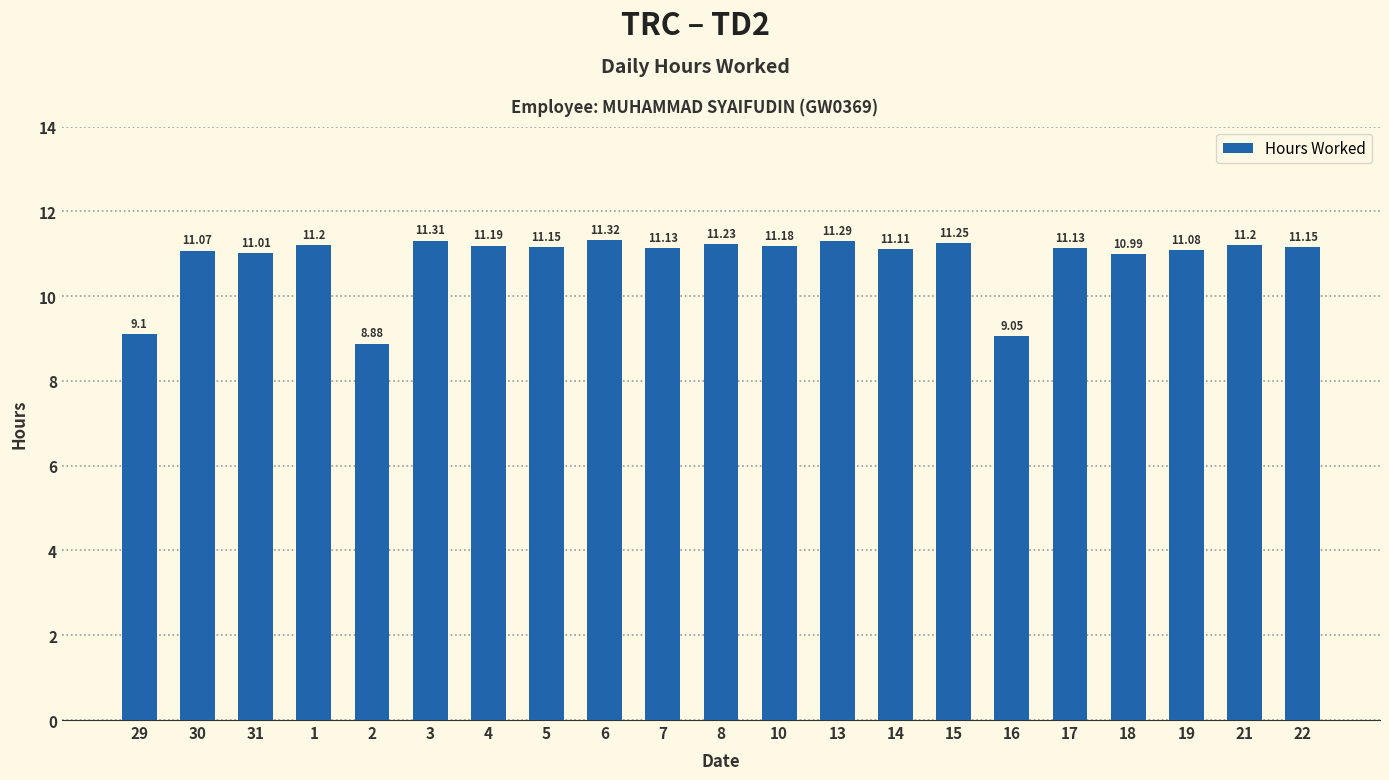

At which label is the value closest to 10?

29